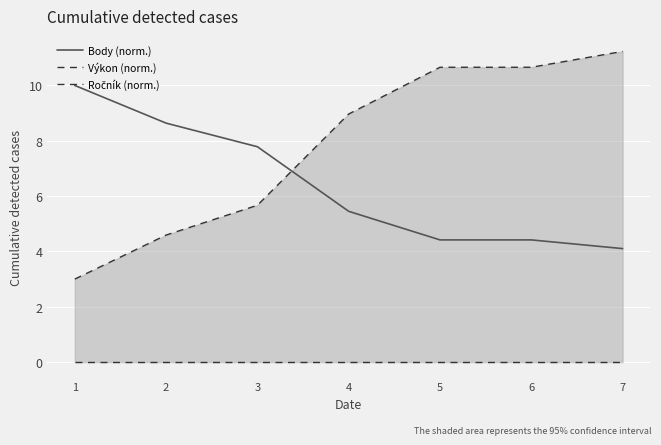

At 5, list the series in order from largest to smallest.

Výkon (norm.), Body (norm.), Ročník (norm.)